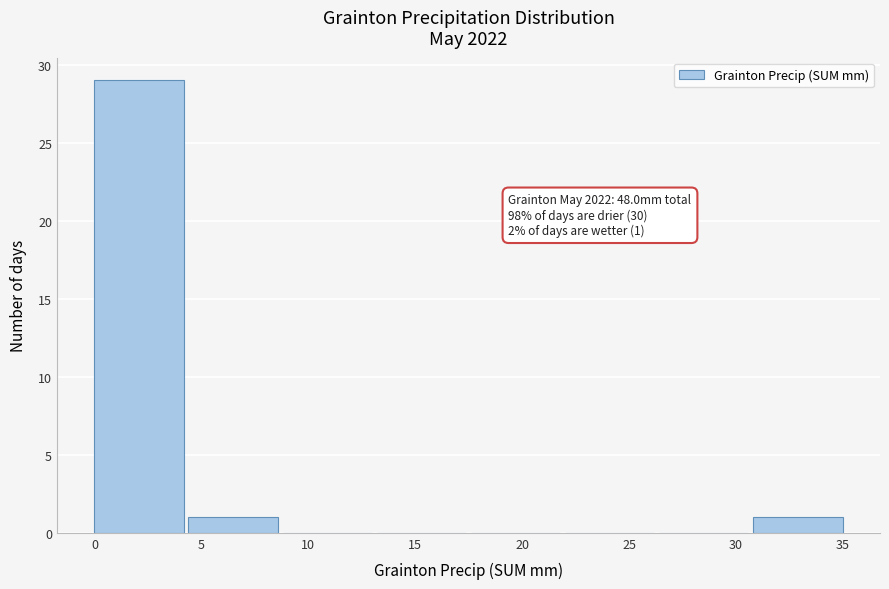

Over which range of the x-axis is the bar tallest?

0.0 to 4.4